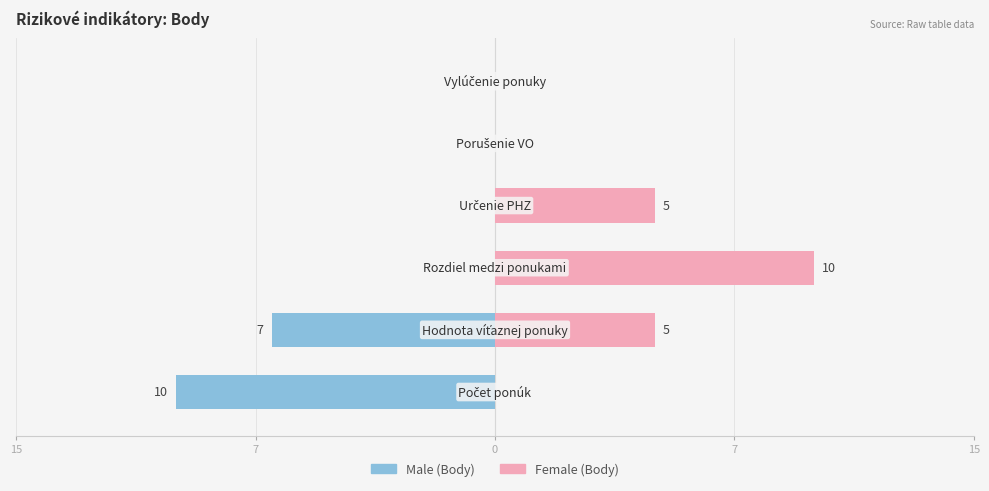

The value of Female at 15 is 0. True or false?

True